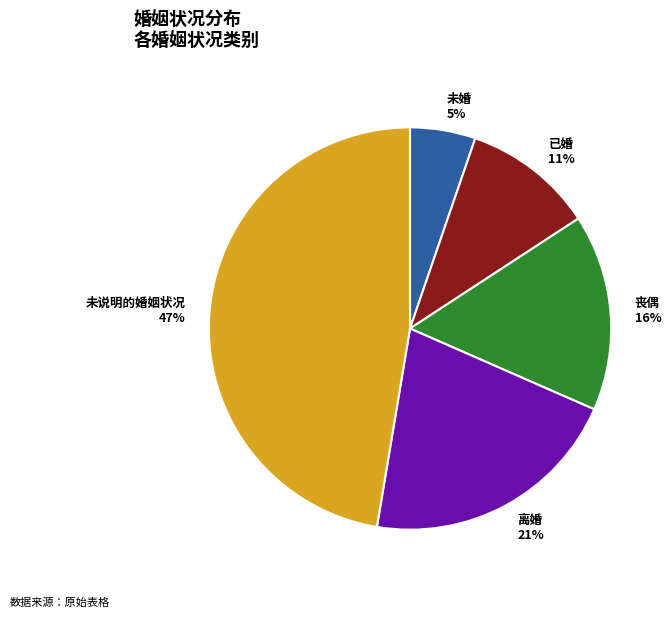

Between 离婚 and 未说明的婚姻状况, which is larger?

未说明的婚姻状况